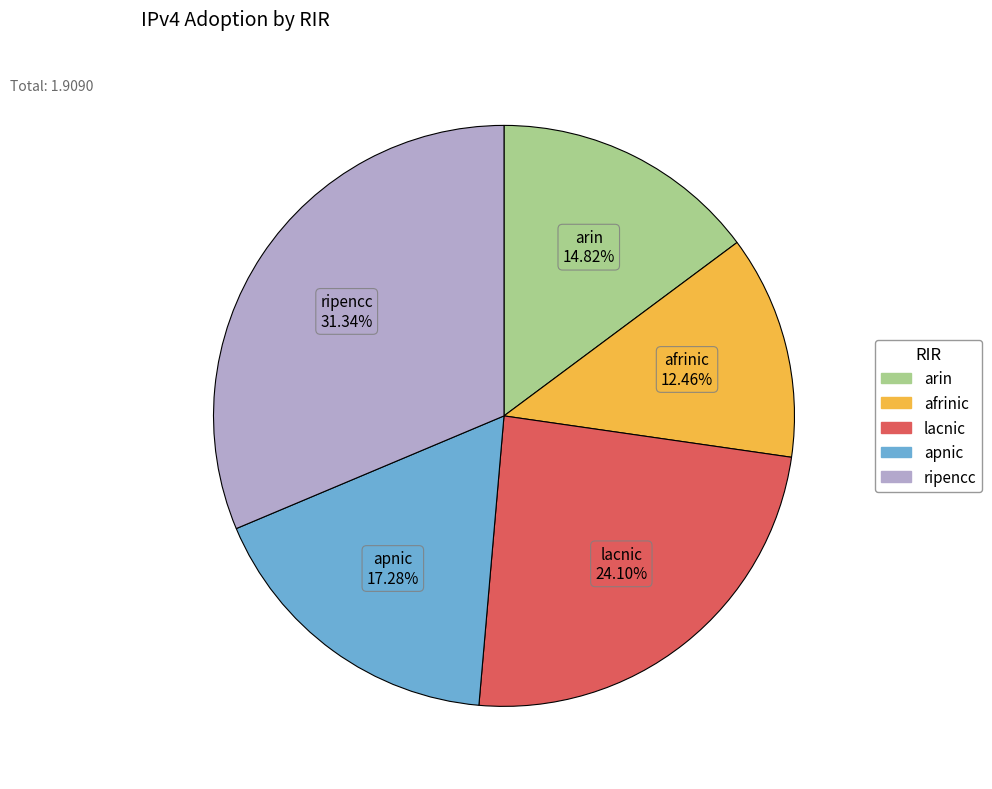

Between afrinic and apnic, which is larger?

apnic